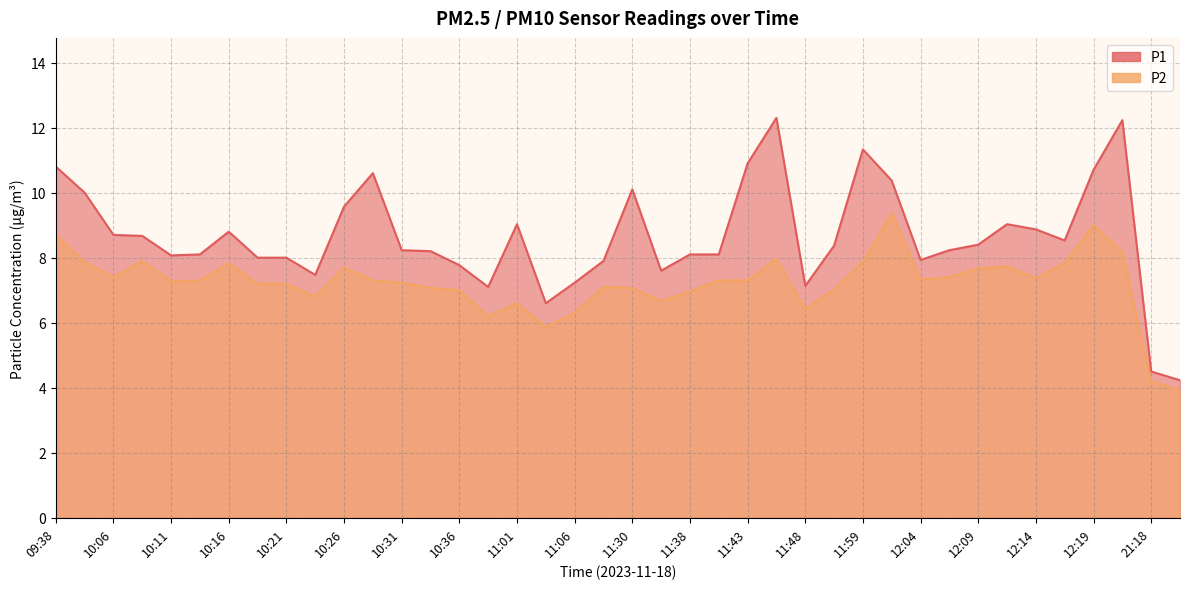

The value of P1 at 11:43 is 10.9. True or false?

True